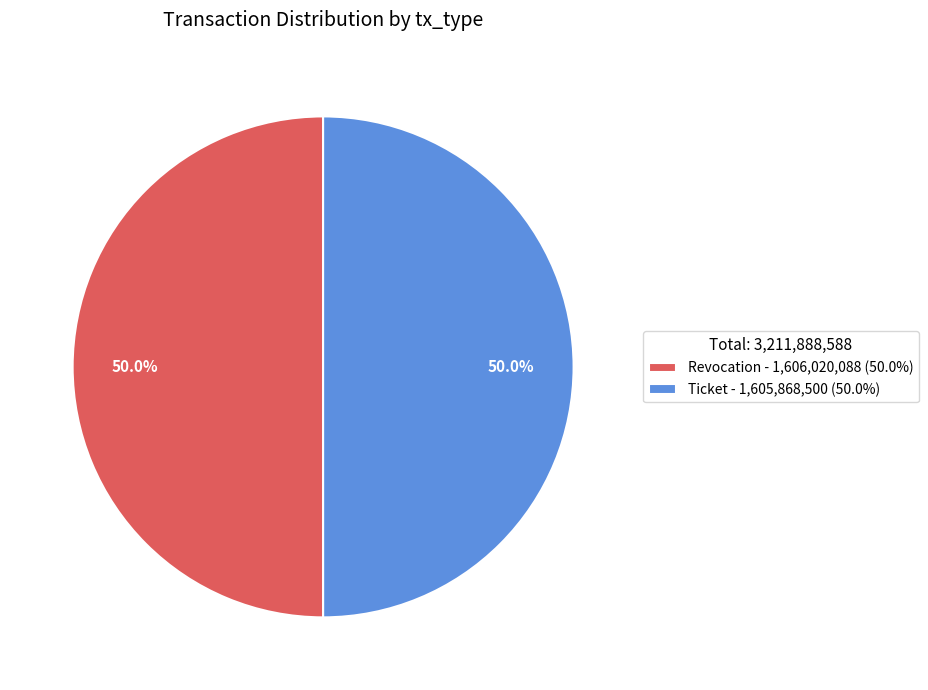

How much of the chart is everything except Revocation - 1,606,020,088 (50.0%)?

50.0%